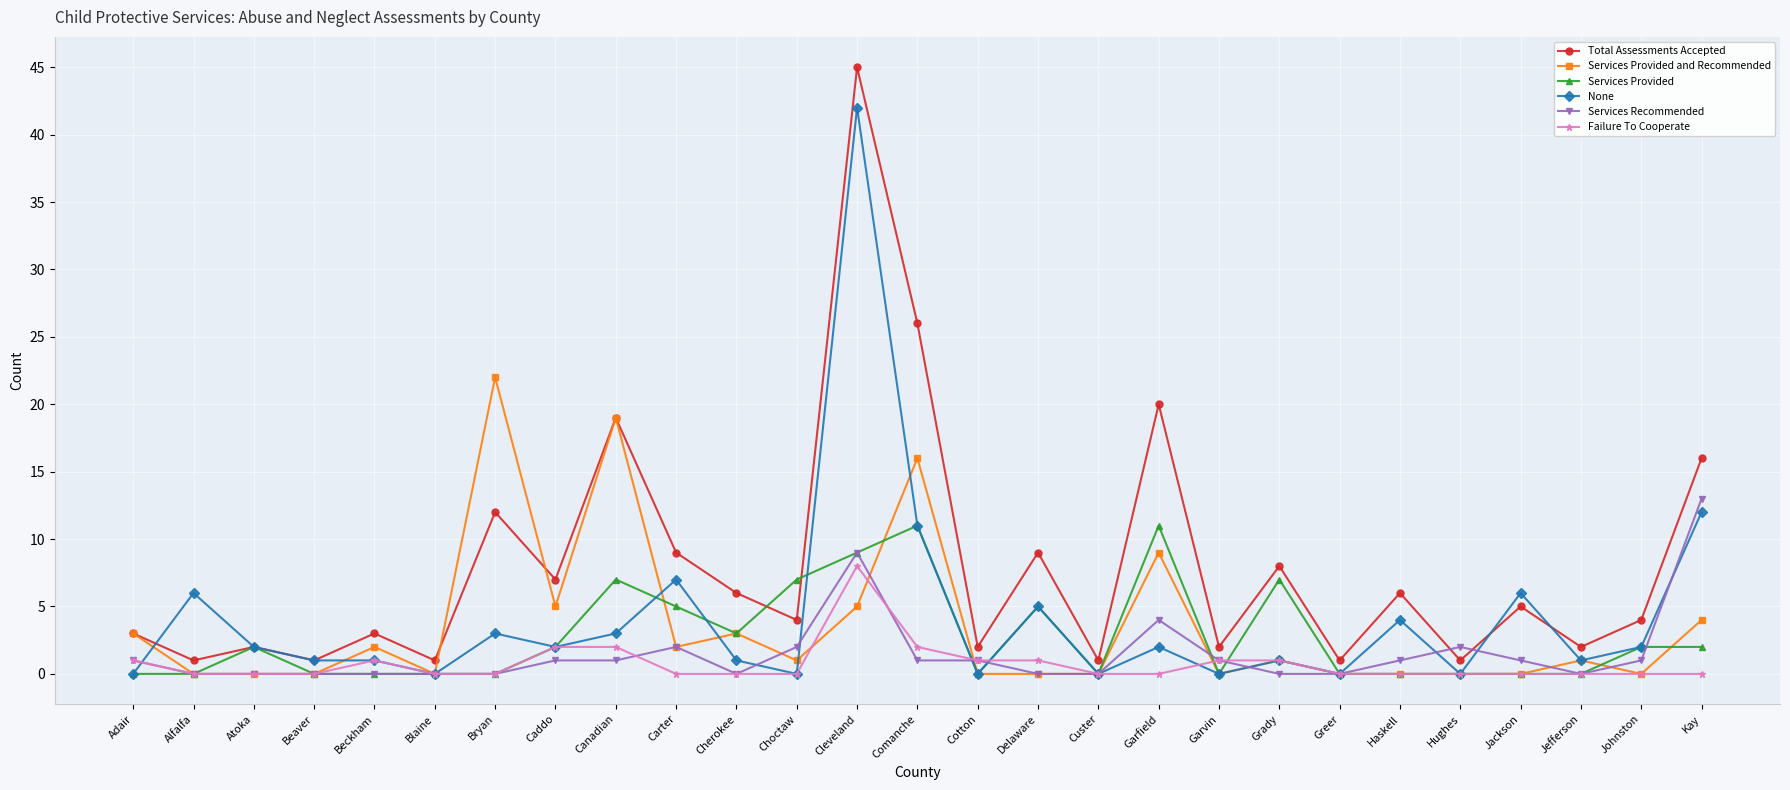

What is the difference between the second highest and minimum values in the Failure To Cooperate series?

2